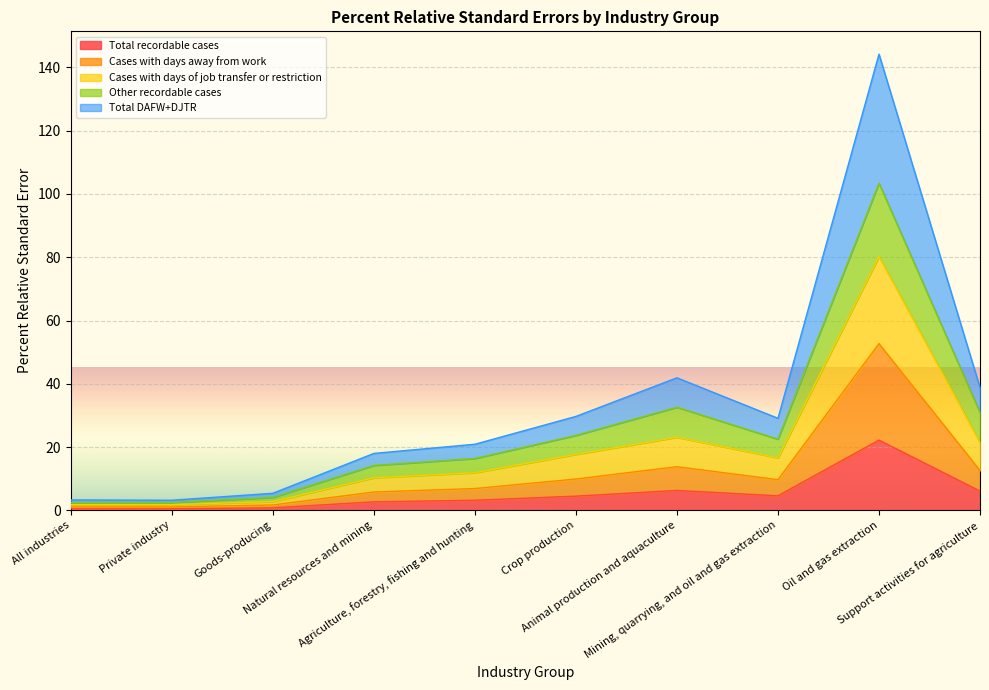

At which category does Cases with days of job transfer or restriction reach its first local valley?

Mining, quarrying, and oil and gas extraction